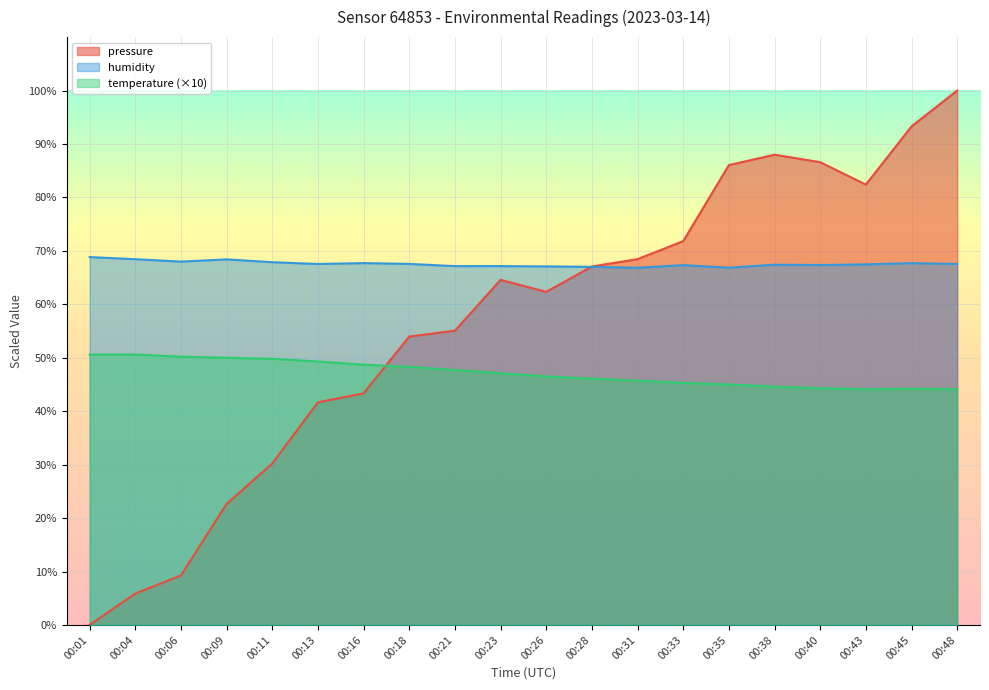

Reading left to right, what are all the values shown in this chart?

pressure: 0.0	5.9	9.3	22.6	30.2	41.7	43.3	54.0	55.1	64.6	62.3	67.1	68.4	71.8	86.0	88.0	86.6	82.4	93.3	100.0
humidity: 68.8	68.4	68.0	68.4	67.9	67.5	67.7	67.6	67.1	67.2	67.1	67.0	66.8	67.3	66.8	67.4	67.3	67.5	67.7	67.5
temperature: 50.6	50.6	50.2	50.0	49.8	49.3	48.7	48.3	47.7	47.1	46.5	46.1	45.7	45.3	45.0	44.6	44.3	44.1	44.2	44.1